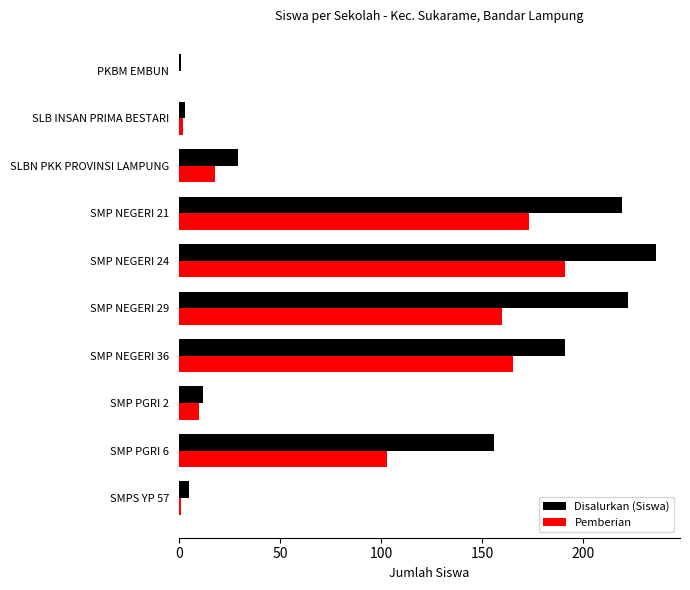

How many distinct data groups are displayed?

2